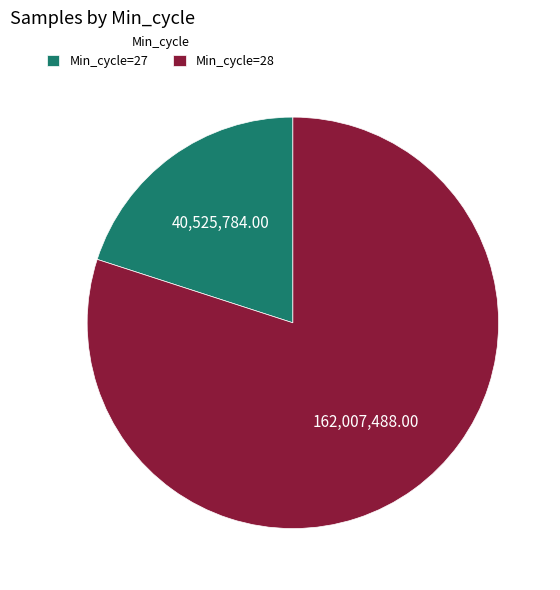

Between Min_cycle=28 and Min_cycle=27, which is larger?

Min_cycle=28